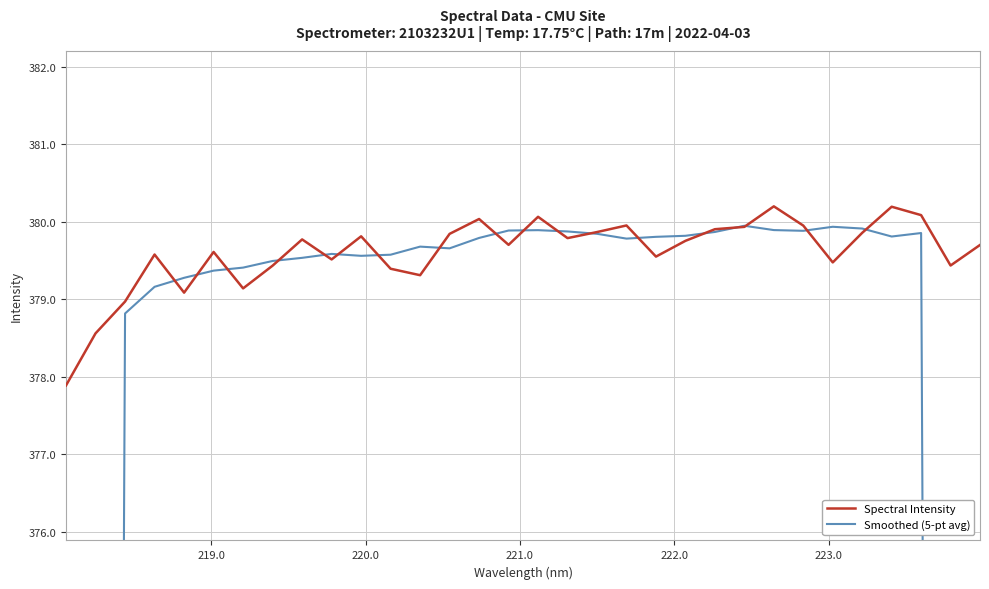

What is the minimum value for Spectral Intensity?

377.9